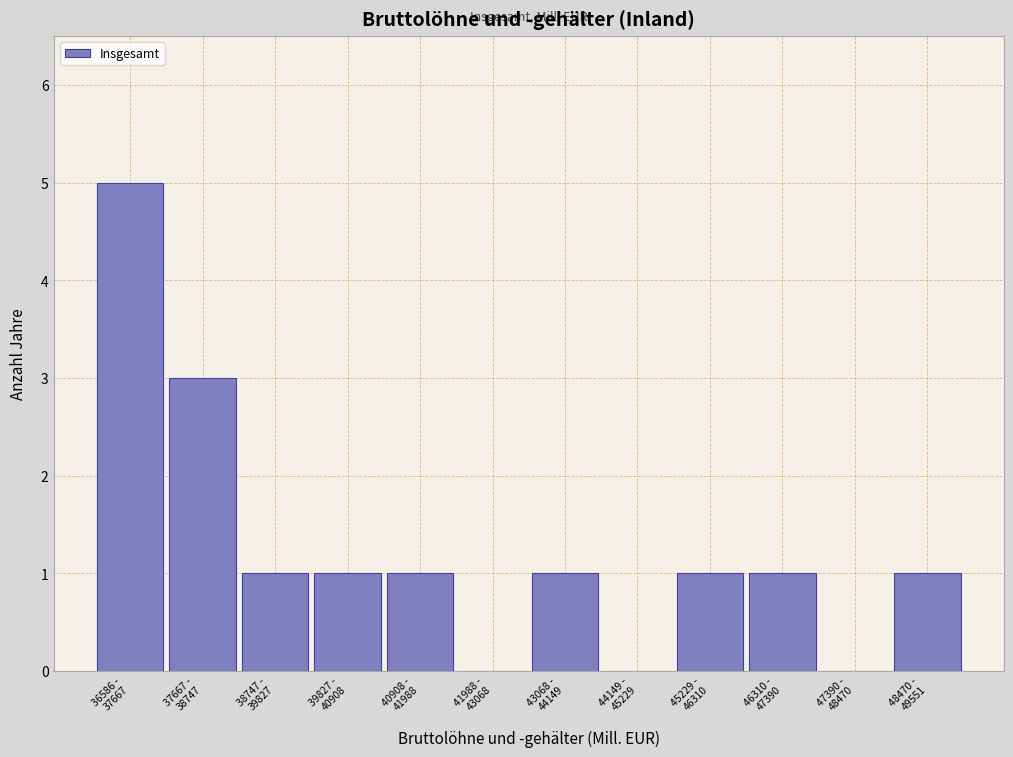

What is the maximum value shown in the chart?

5